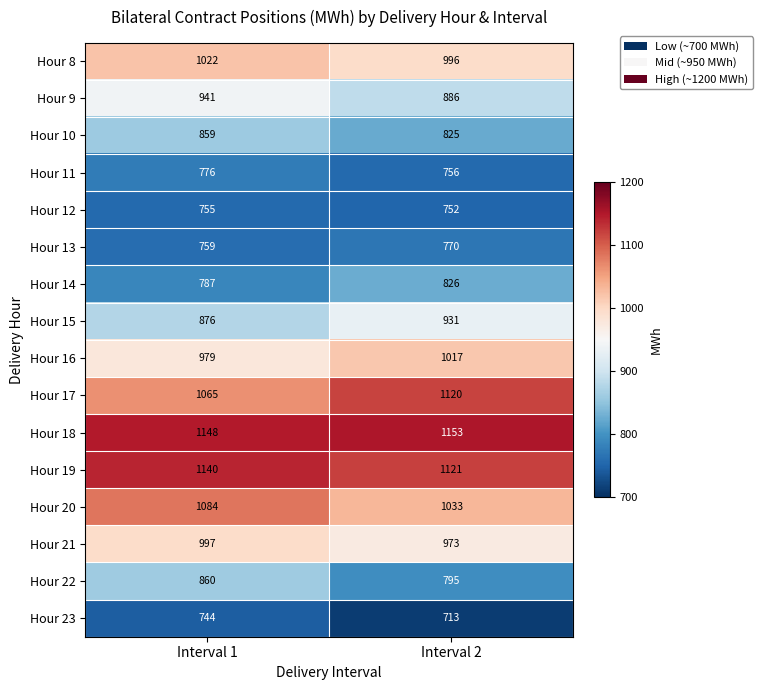

What is the difference between the maximum and minimum values in the Hour 11 series?

20